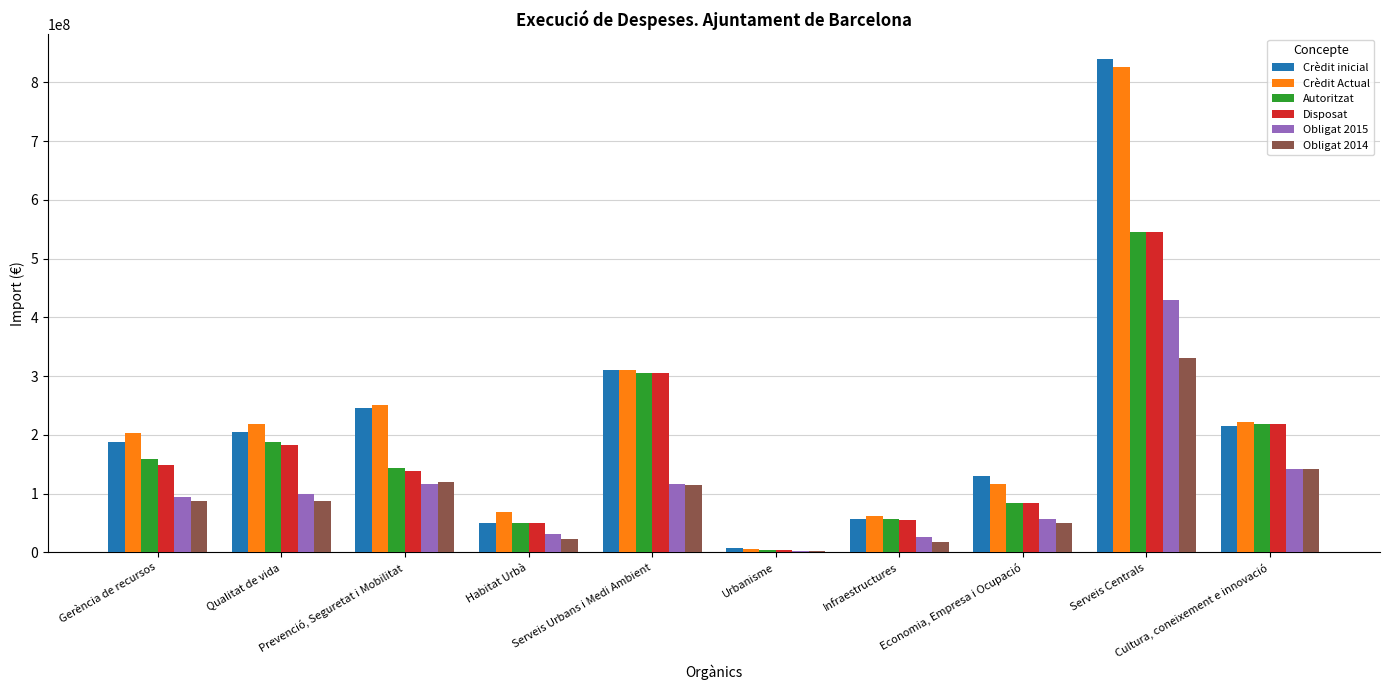

Does the chart contain stacked bars?

No